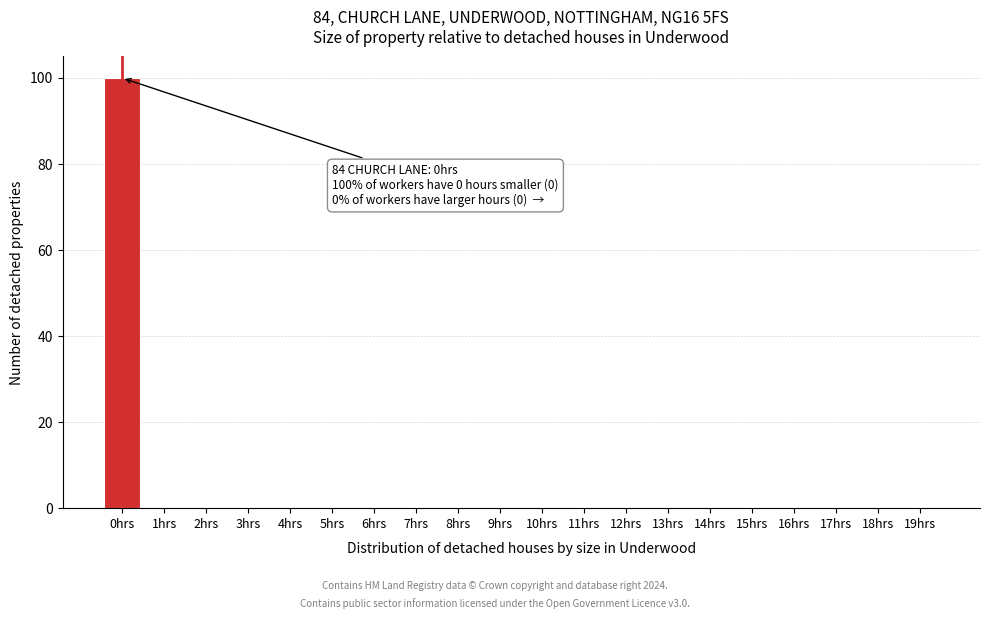

Reading left to right, list all the values displayed in this chart.

0hrs=100	1hrs=0	2hrs=0	3hrs=0	4hrs=0	5hrs=0	6hrs=0	7hrs=0	8hrs=0	9hrs=0	10hrs=0	11hrs=0	12hrs=0	13hrs=0	14hrs=0	15hrs=0	16hrs=0	17hrs=0	18hrs=0	19hrs=0